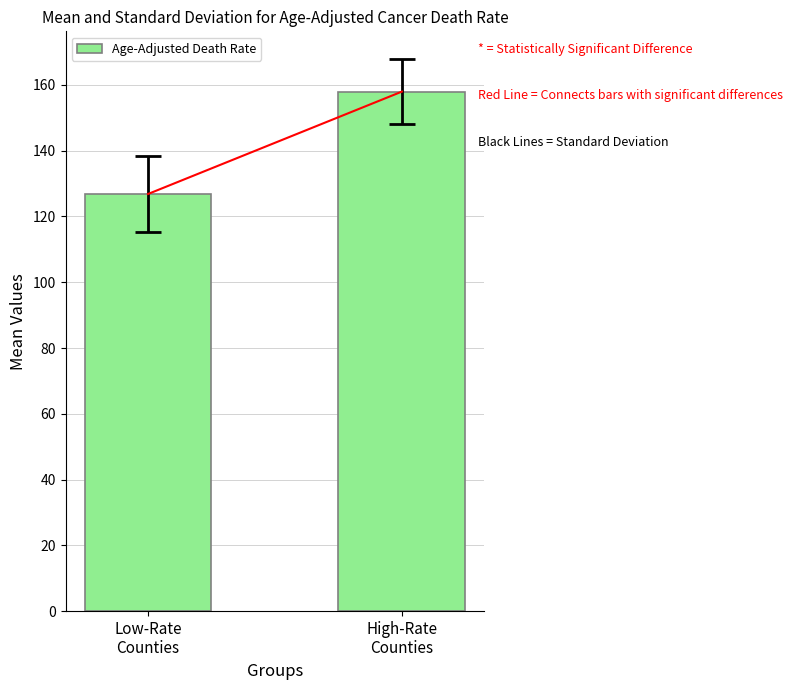

Approximately how many times larger is the value at Low-Rate
Counties compared to High-Rate
Counties?

0.8